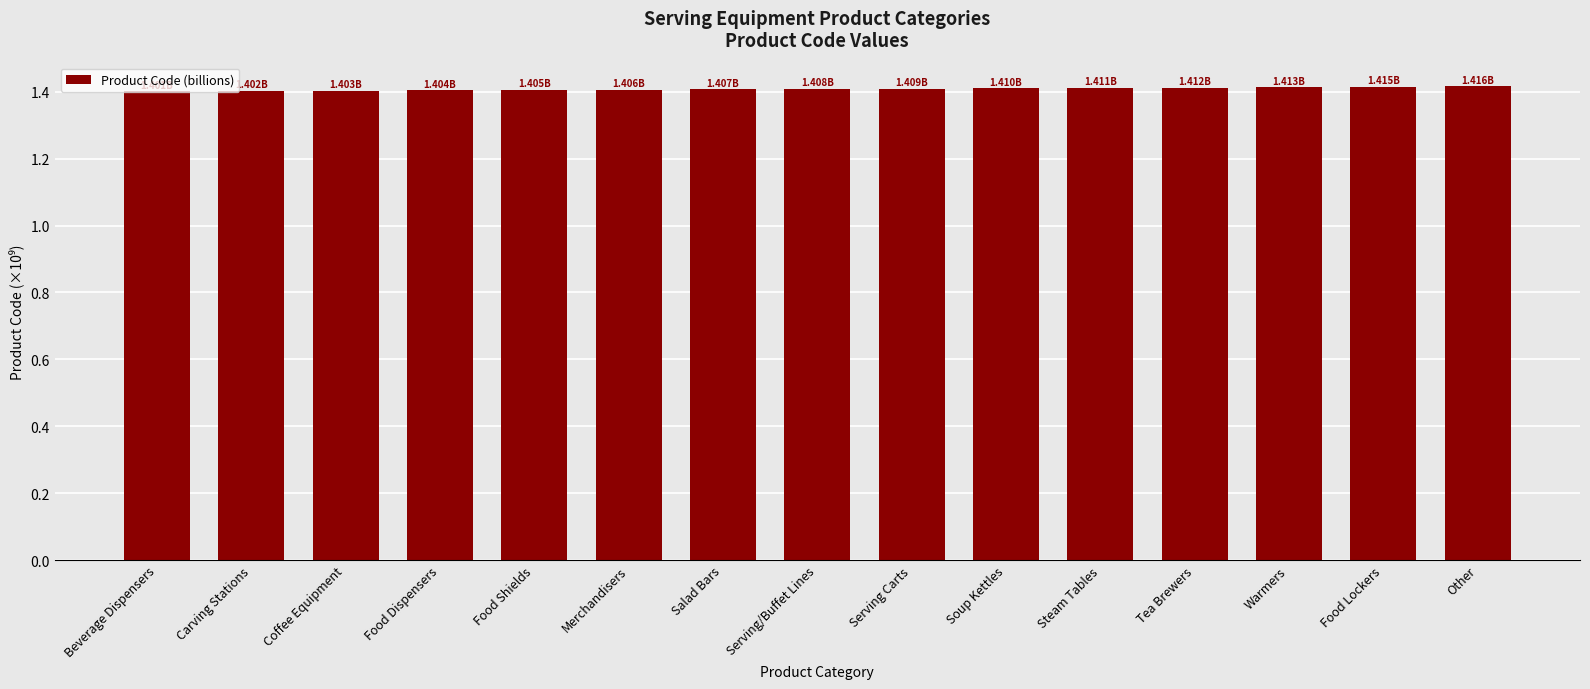

What is the label of the 14th bar from the left?

Food Lockers